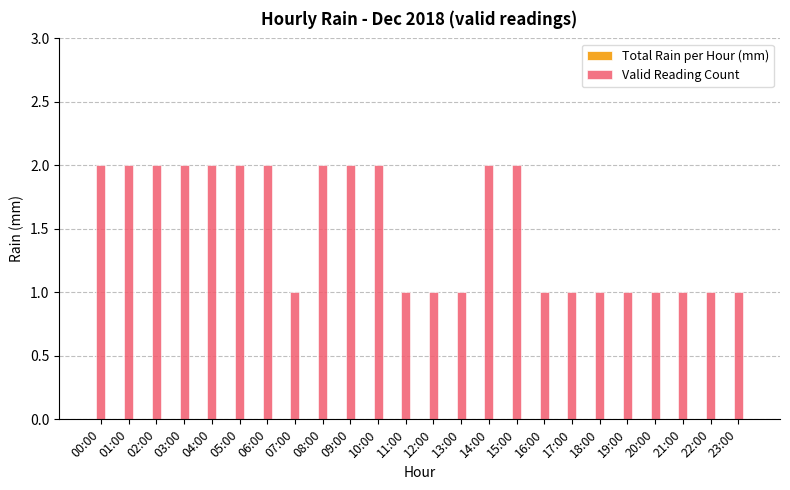

What position from the right is 05:00?

19